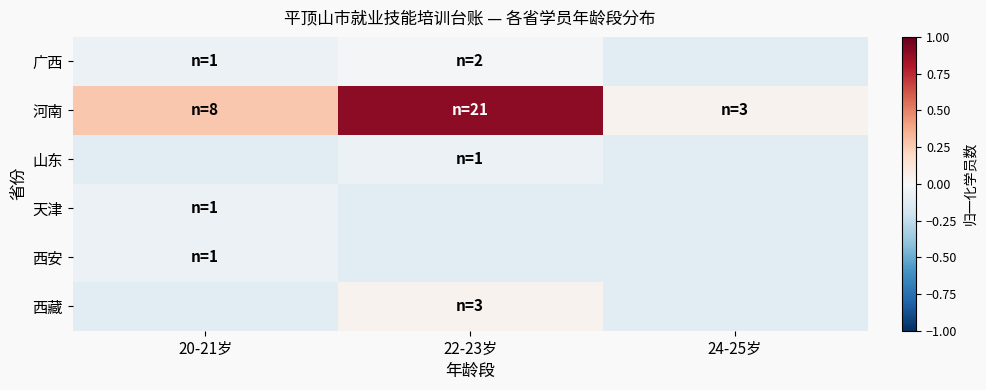

At how many categories does at least one series exceed 0?

3